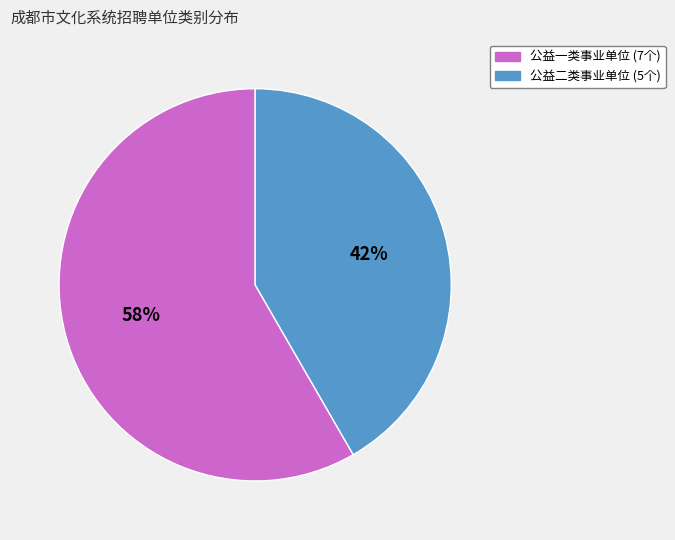

Is 公益二类事业单位 the majority of the pie?

No